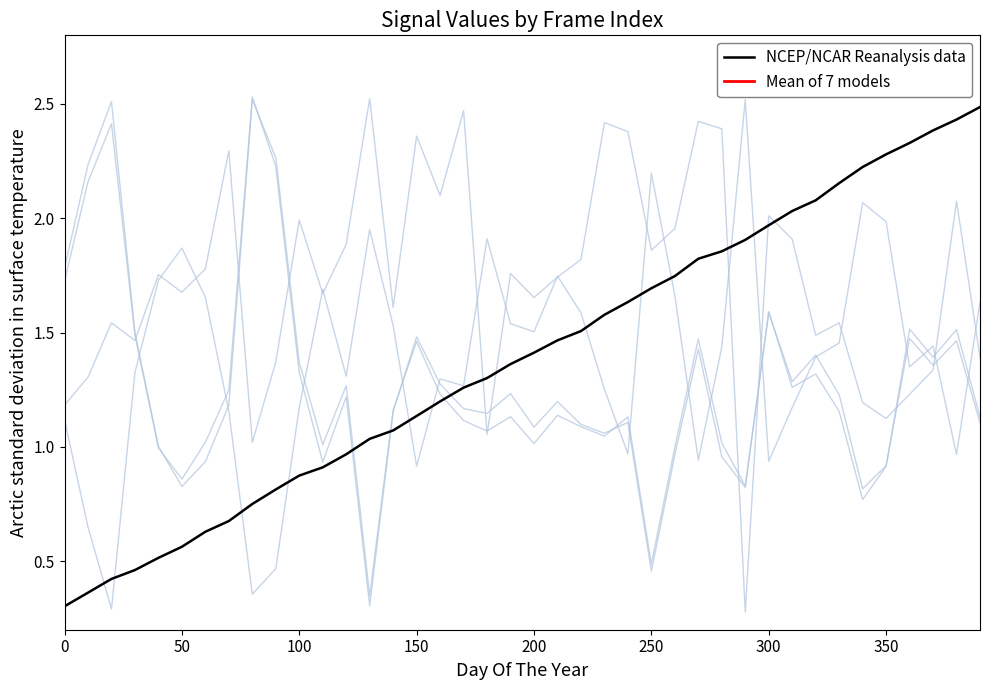

How many intersections are there between model_4 and model_1?

9